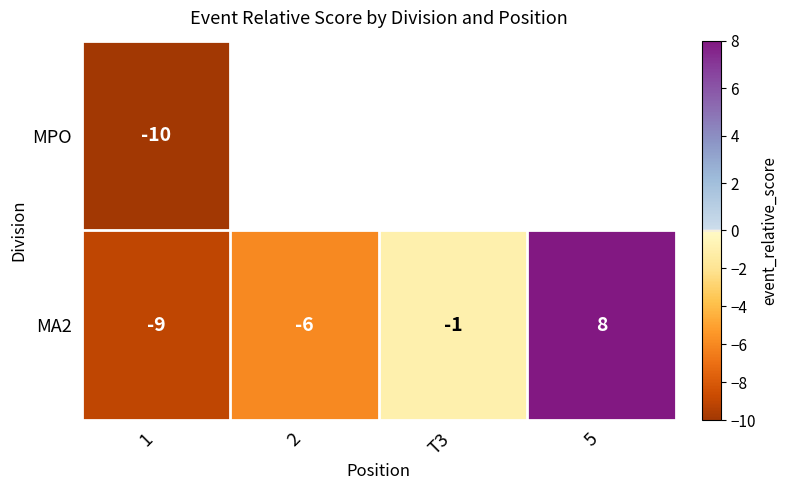

The value of MPO at 1 is -2. True or false?

False